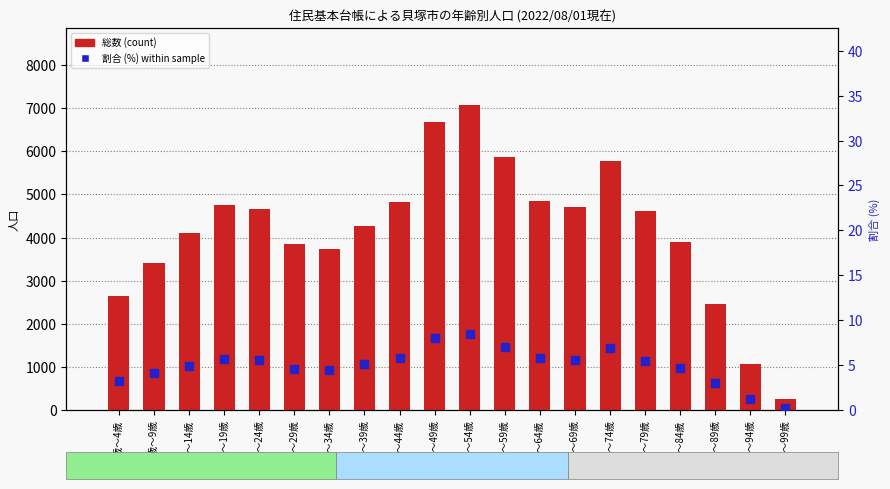

Which series has the largest total across all categories?

総数 (count)